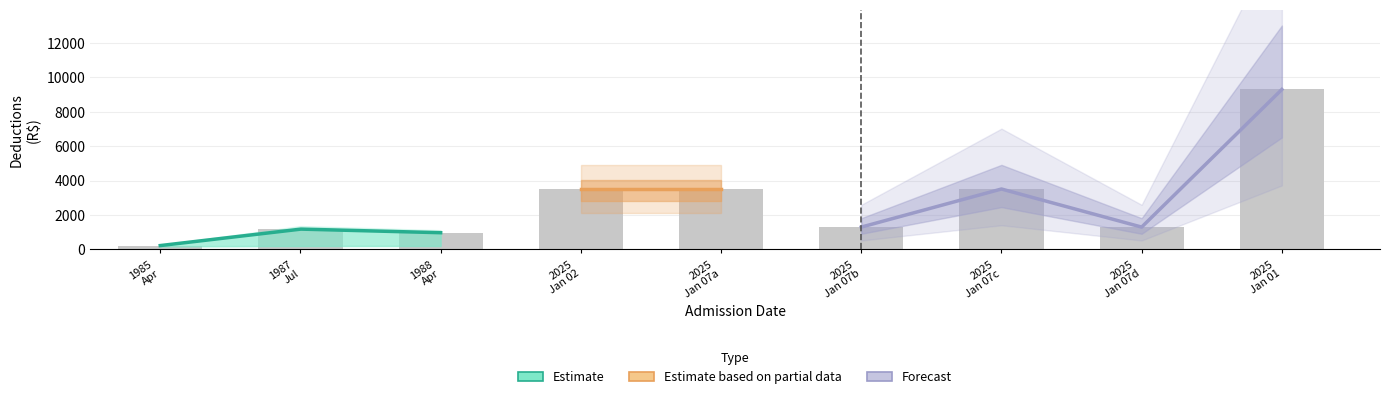

What is the difference between the highest and lowest values at 2025-01-01?

9288.4